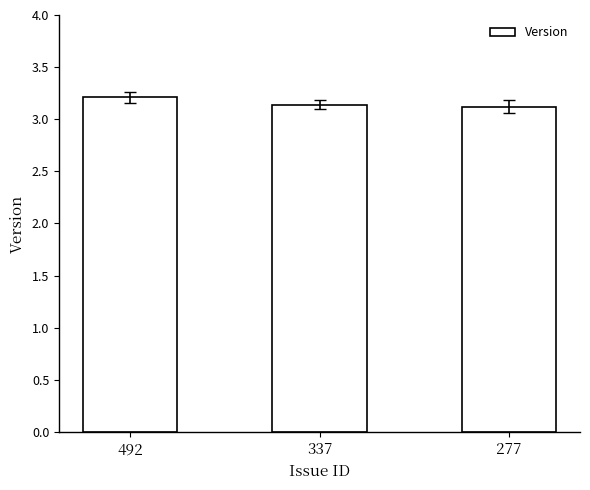

Count the number of categories in the chart.

3